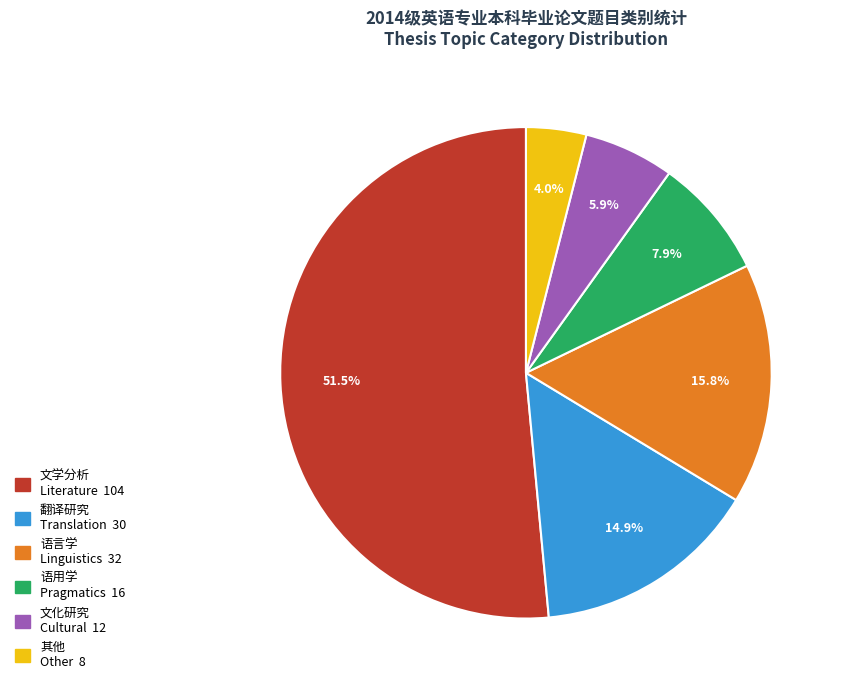

Is there any slice that represents more than half of the pie?

Yes